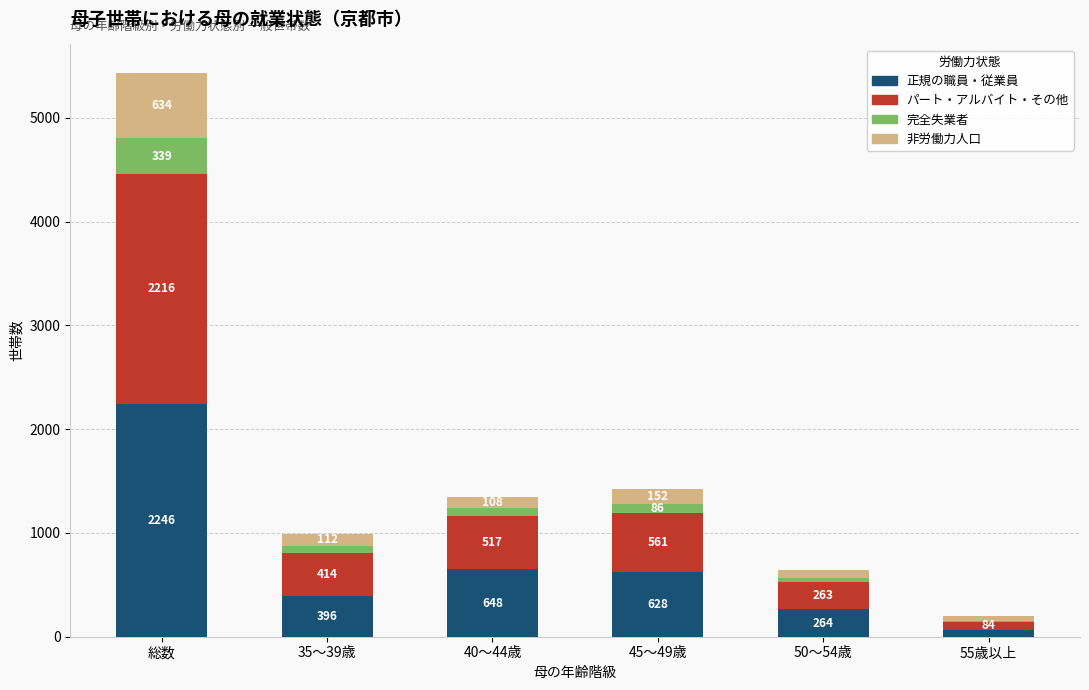

Reading left to right, transcribe the values for 正規の職員・従業員.

総数=2246	35～39歳=396	40～44歳=648	45～49歳=628	50～54歳=264	55歳以上=62